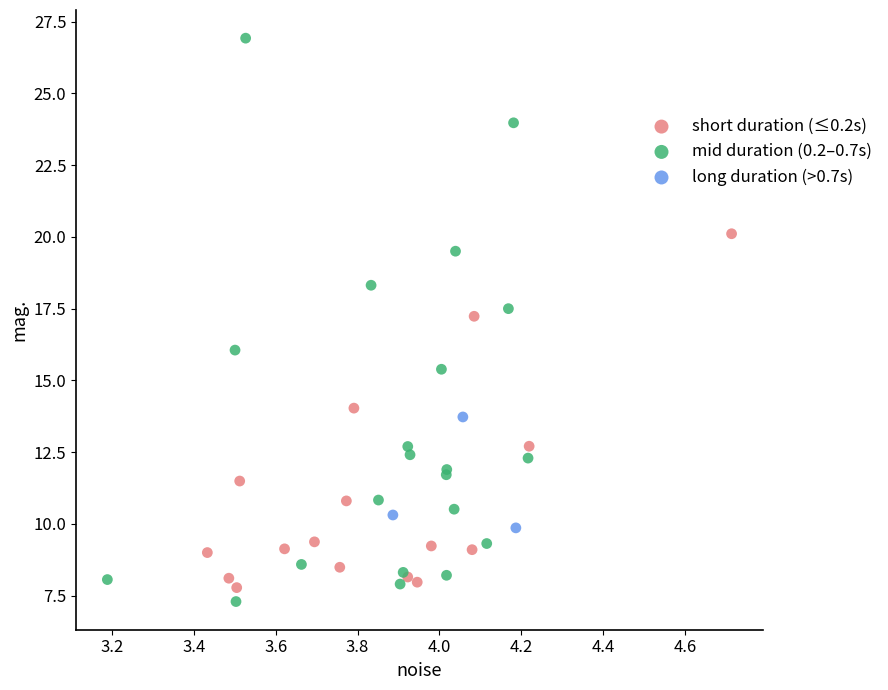

Which series contains the highest Y value?

mid duration (0.2–0.7s)